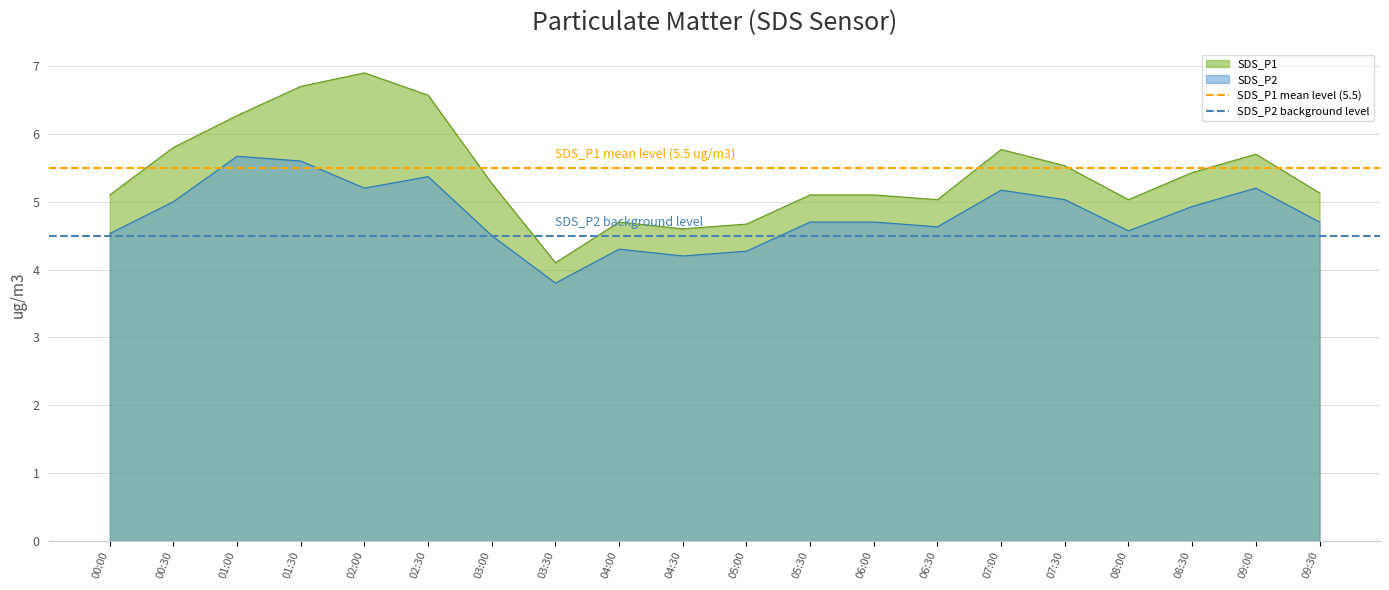

How many lines are shown in the chart?

2